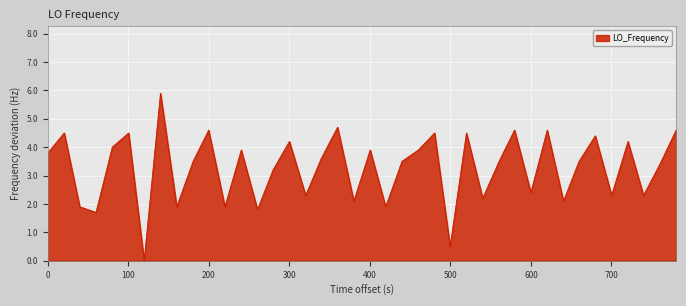

What is the maximum value shown in the chart?

5.9